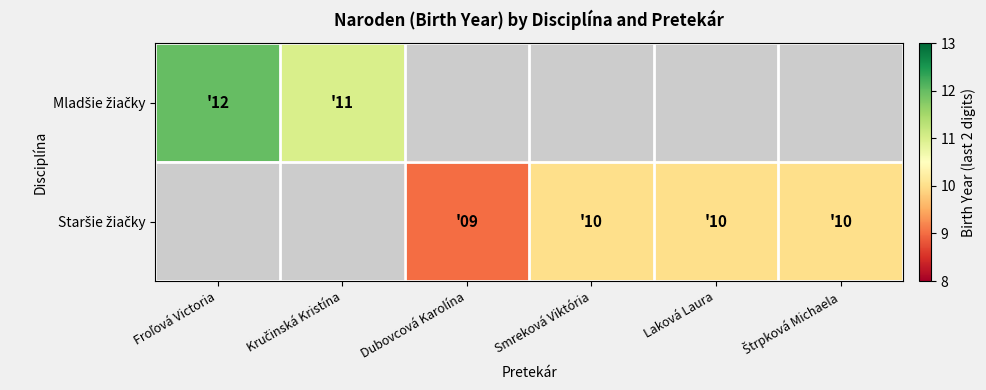

At Kručinská Kristína, list the series in order from smallest to largest.

Mladšie žiačky, Staršie žiačky